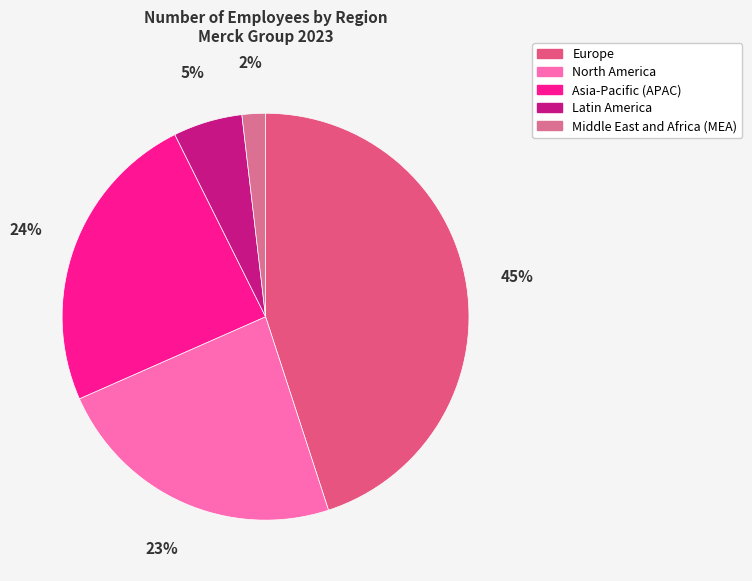

What is the ratio of the value at Middle East and Africa (MEA) to the value at Asia-Pacific (APAC)?

0.1